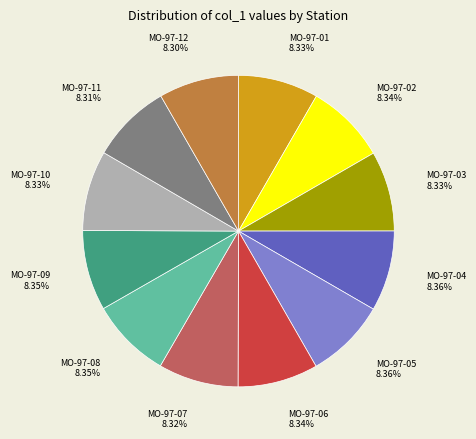

How many segments does this pie chart have?

12